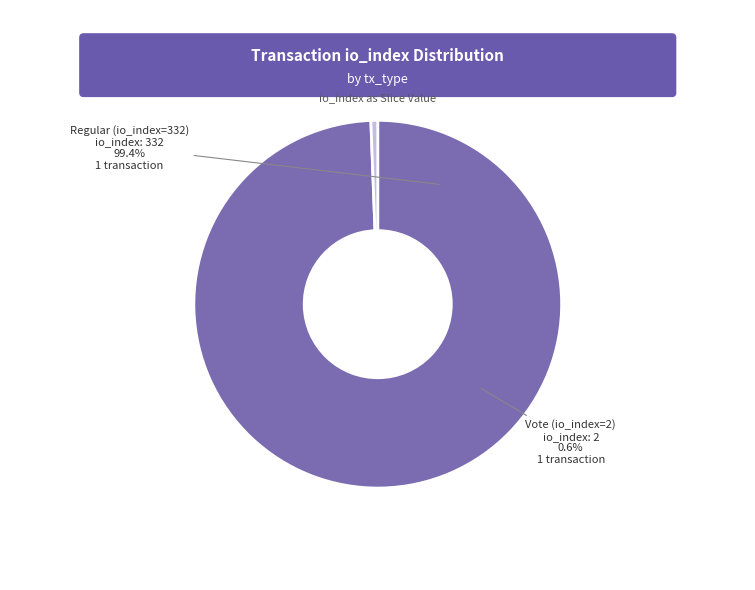

To the nearest percent, what portion does Vote (io_index=2) represent?

1%